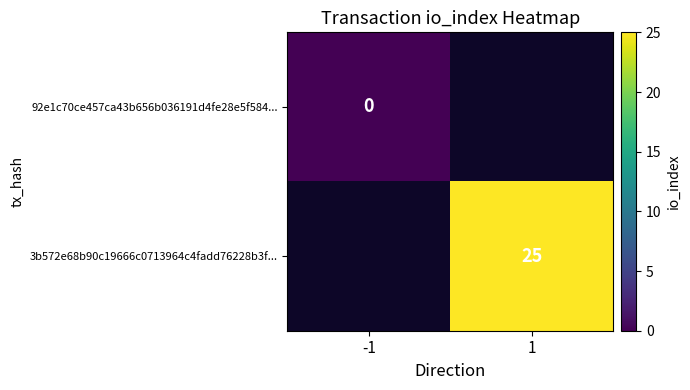

What is the greatest value displayed?

25.0